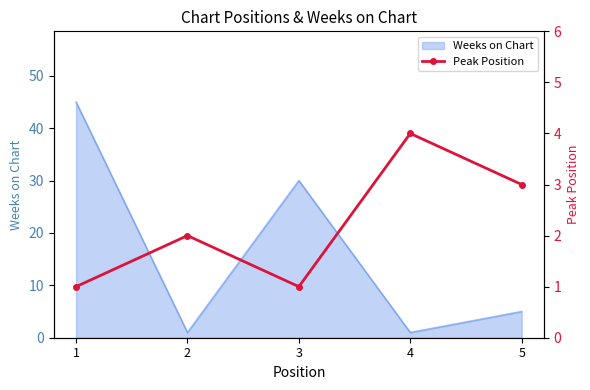

The value at 3 is 1. True or false?

False